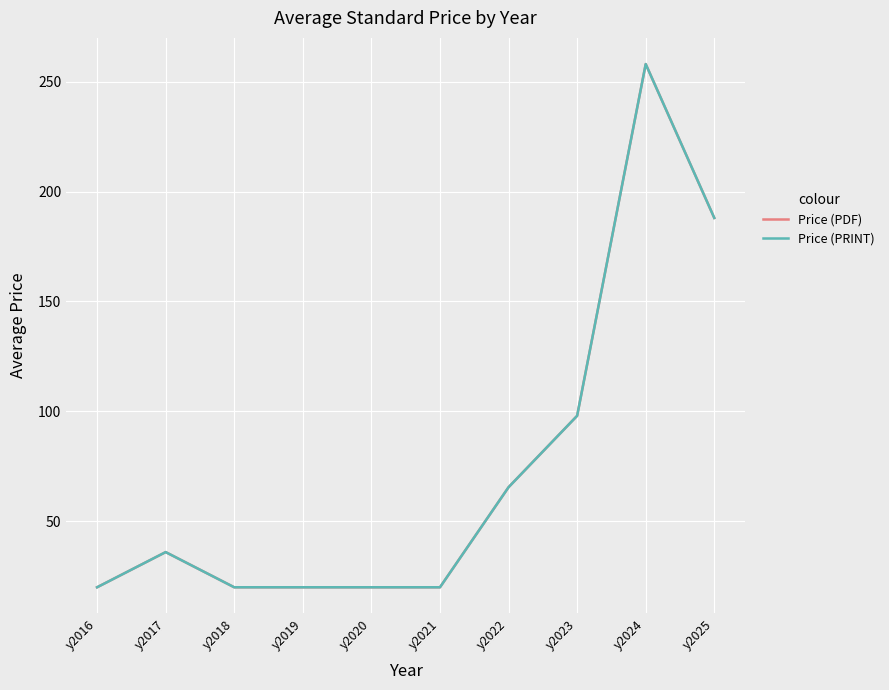

Is this an area chart (filled region under the line)?

No